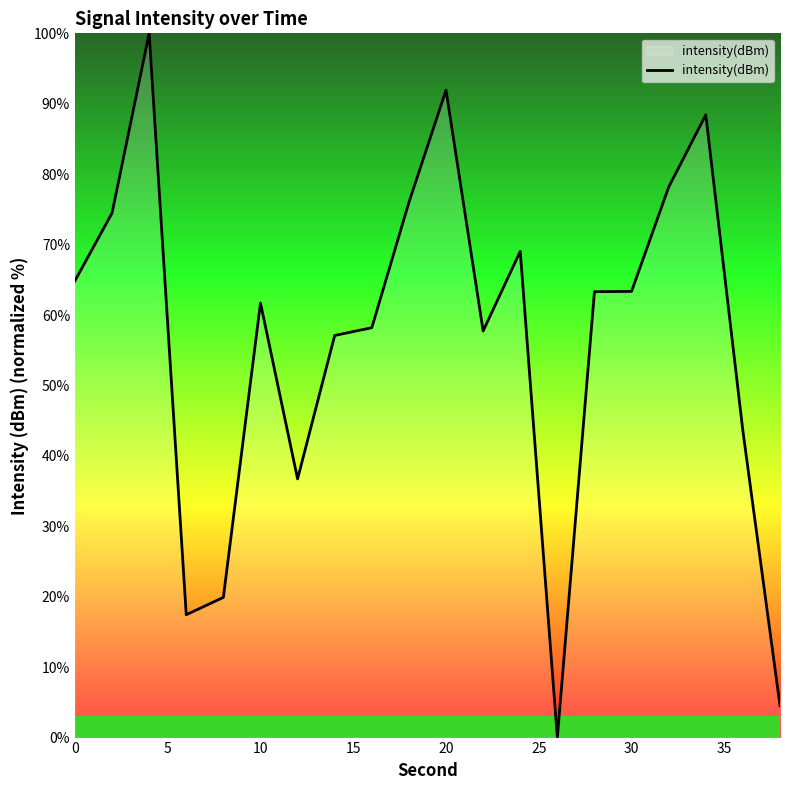

What is the sum of all values?

1126.5